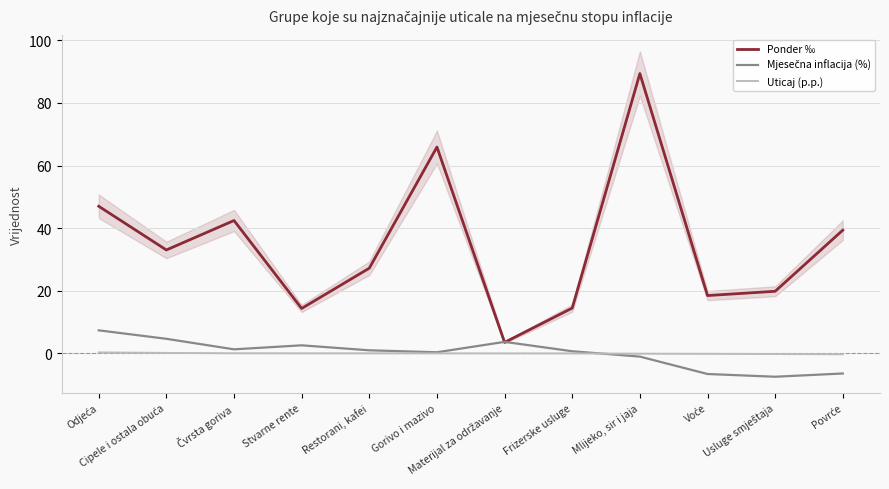

What position from the left is Čvrsta goriva?

3